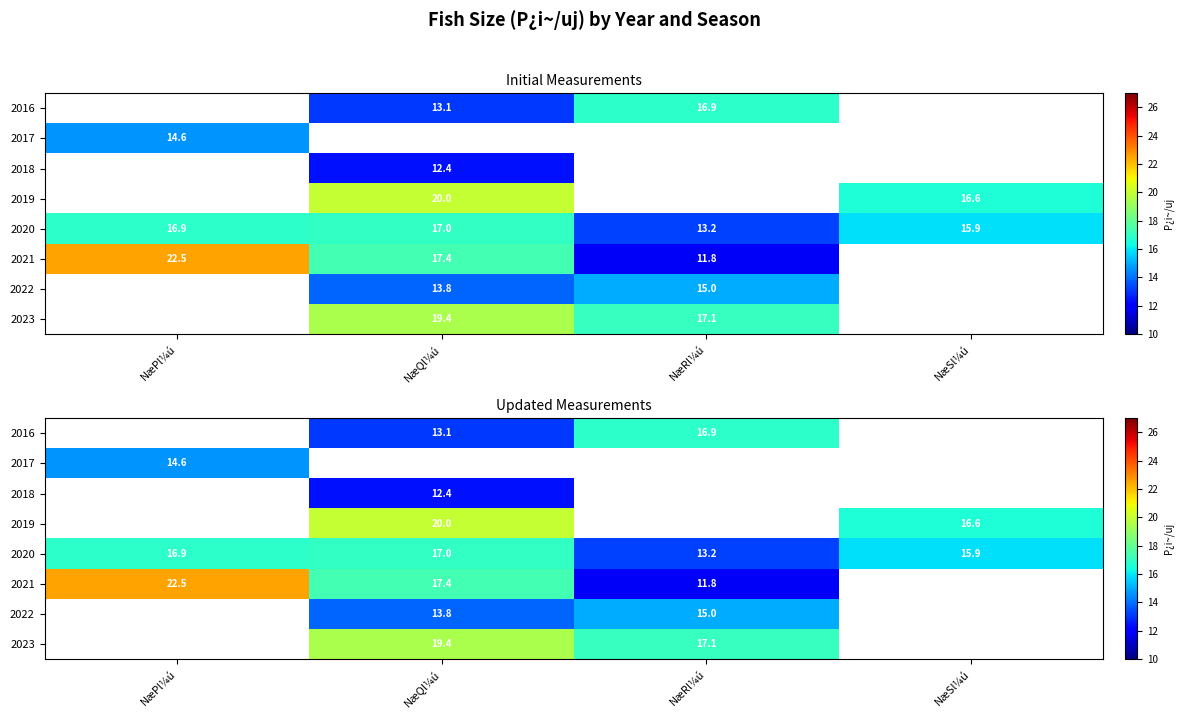

The value of 2016 at NæPl¼ú is 0.0. True or false?

True